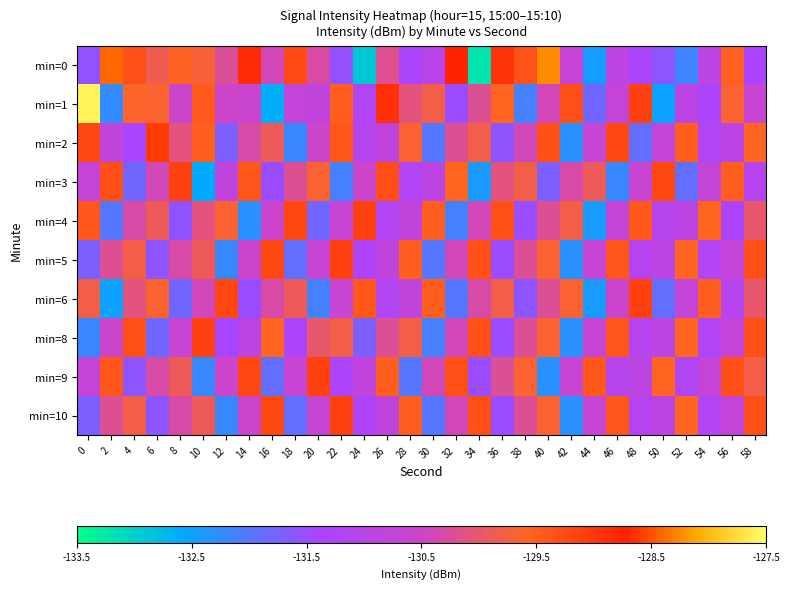

Which series has the largest total across all categories?

min=1